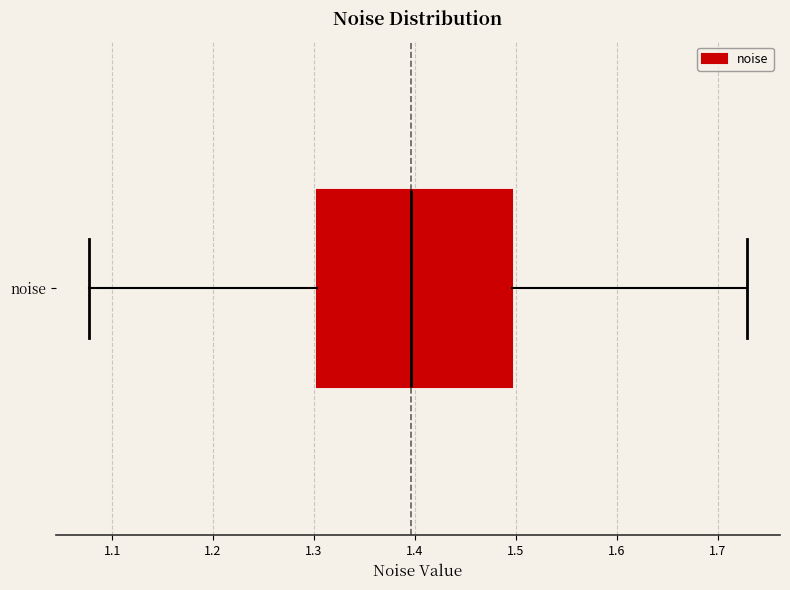

Where does the median line of the box for noise sit on the x-axis? The values are not printed on the chart, so give them approximately, as read against the axis.

1.40